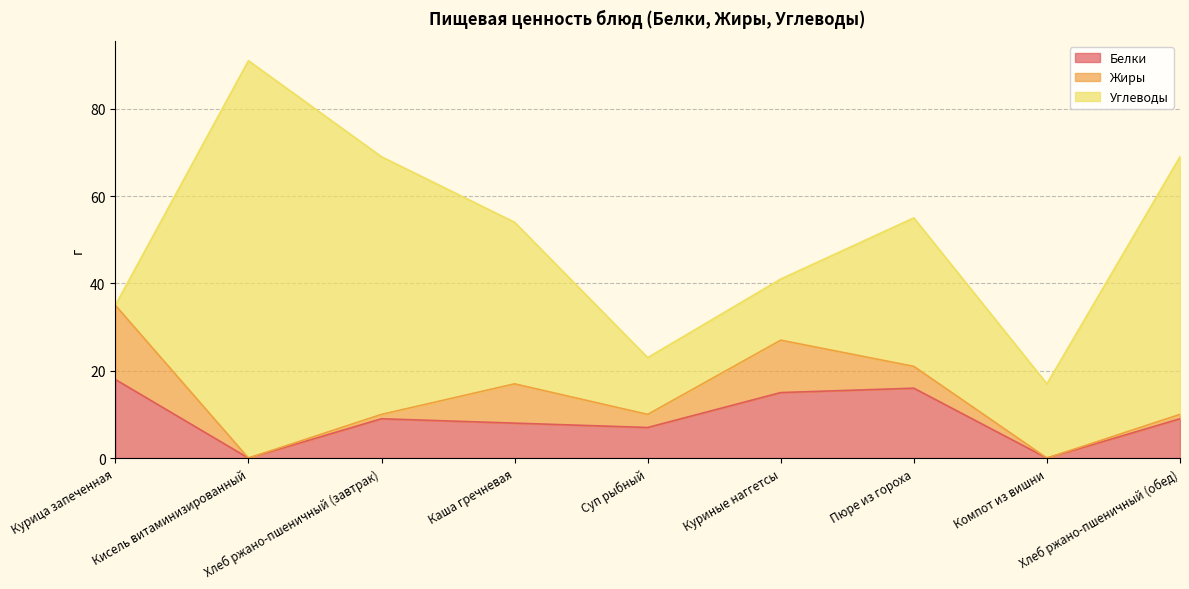

Reading left to right, what are all the values shown in this chart?

Белки: Курица запеченная=18	Кисель витаминизированный=0	Хлеб ржано-пшеничный (завтрак)=9	Каша гречневая=8	Суп рыбный=7	Куриные наггетсы=15	Пюре из гороха=16	Компот из вишни=0	Хлеб ржано-пшеничный (обед)=9
Жиры: Курица запеченная=17	Кисель витаминизированный=0	Хлеб ржано-пшеничный (завтрак)=1	Каша гречневая=9	Суп рыбный=3	Куриные наггетсы=12	Пюре из гороха=5	Компот из вишни=0	Хлеб ржано-пшеничный (обед)=1
Углеводы: Курица запеченная=0	Кисель витаминизированный=91	Хлеб ржано-пшеничный (завтрак)=59	Каша гречневая=37	Суп рыбный=13	Куриные наггетсы=14	Пюре из гороха=34	Компот из вишни=17	Хлеб ржано-пшеничный (обед)=59